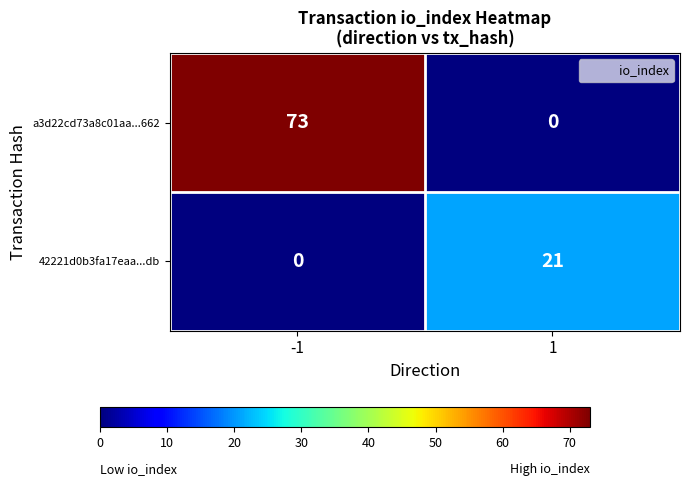

List the series in order of their peak value, highest first.

a3d22cd73a8c01aa...662, 42221d0b3fa17eaa...db